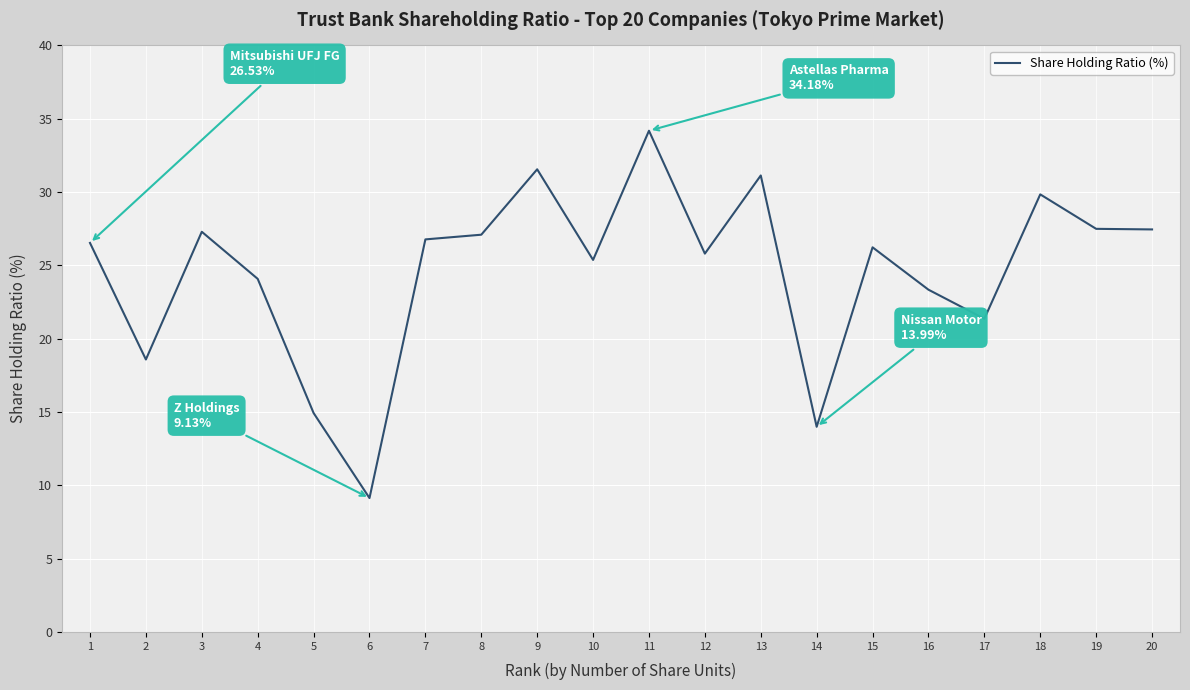

What value does the data have at 18?

29.8